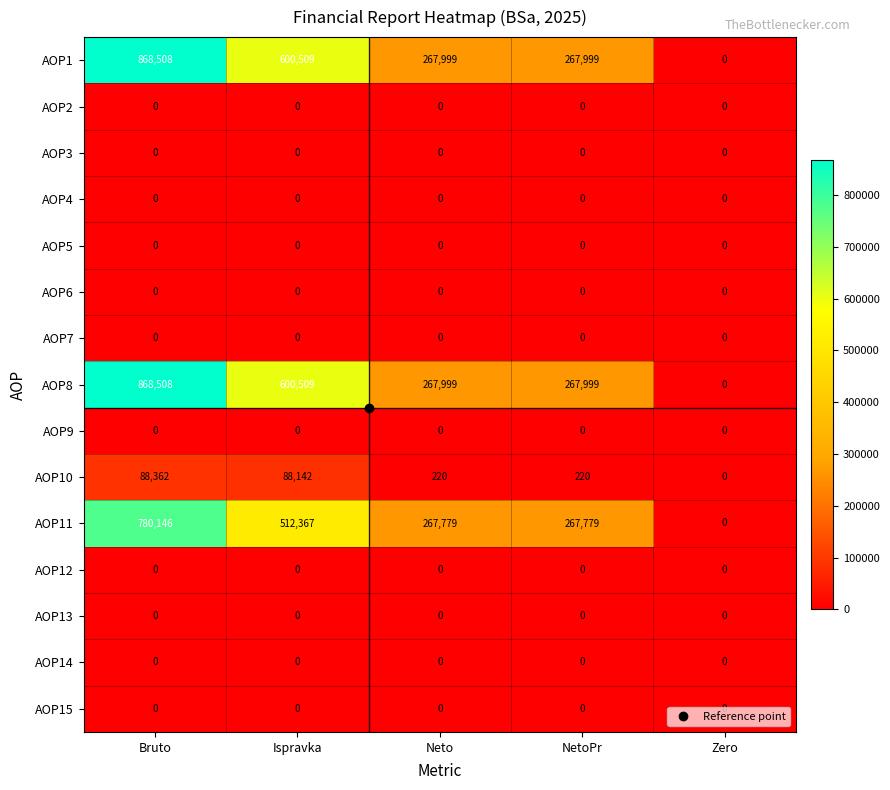

What is the total value across all series at NetoPr?

803997